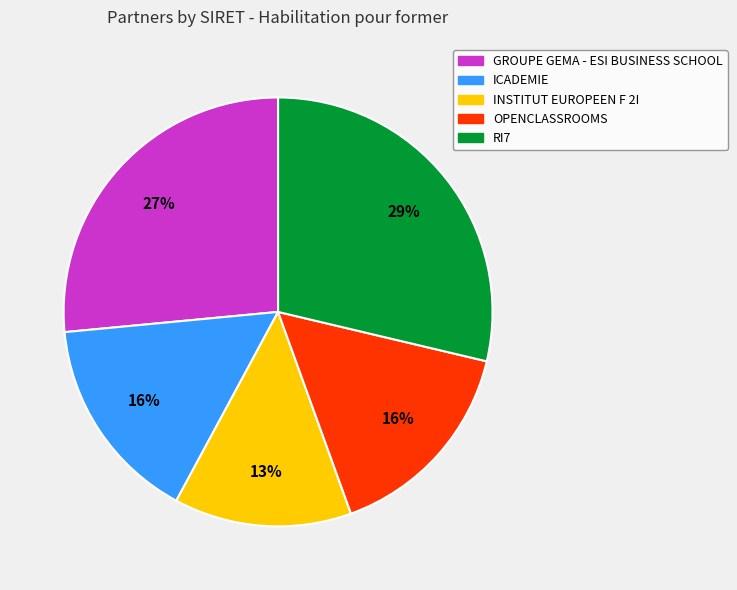

How many slices are in this pie chart?

5